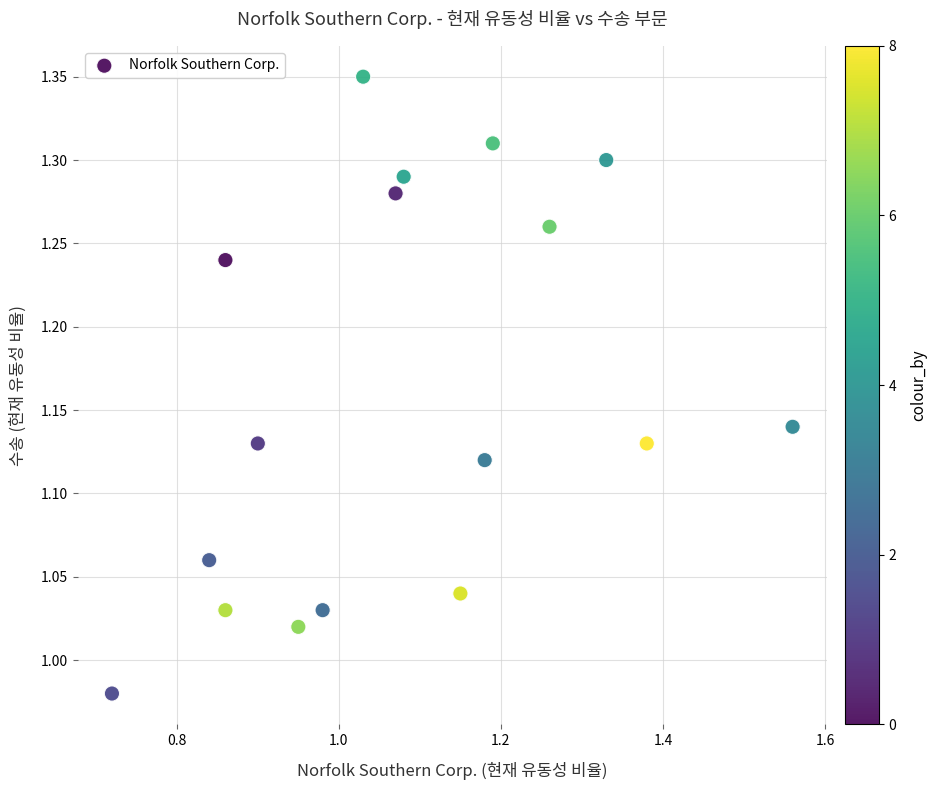

What is the range of X values (max minus min)?

0.8